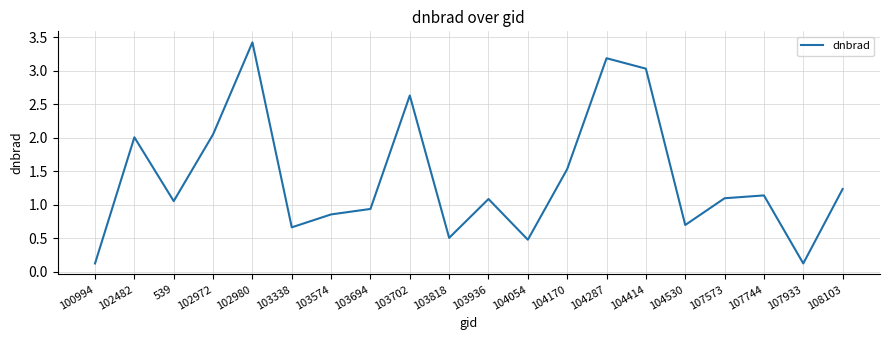

What is the change in value from 102980 to 103694?

-2.5